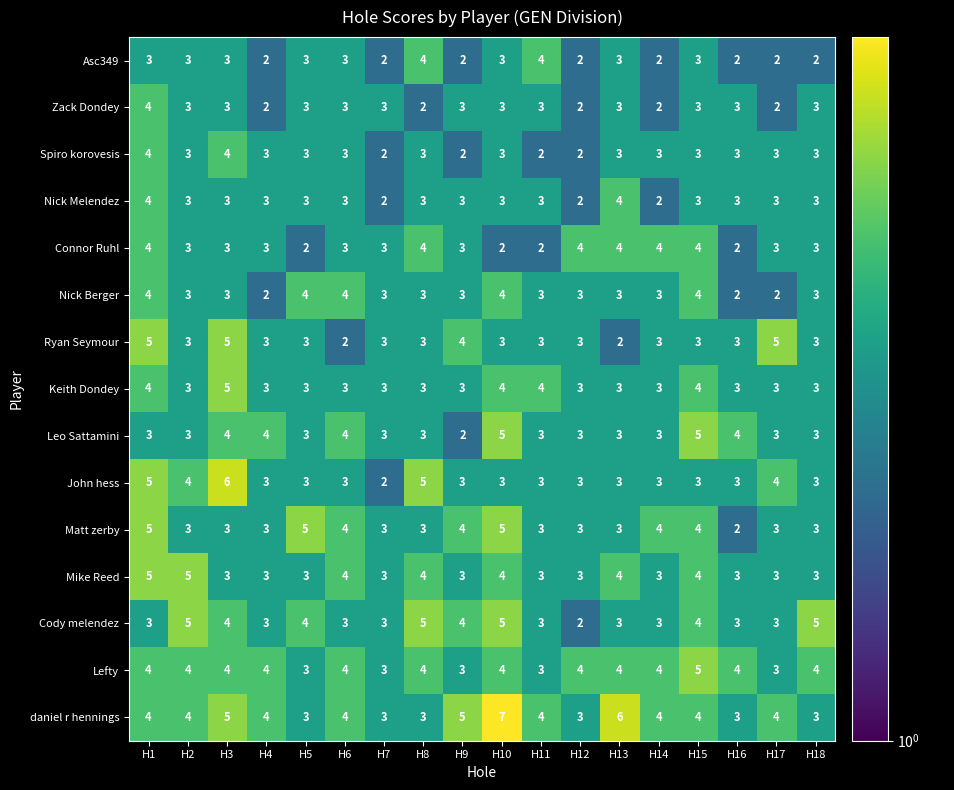

At which category is the sum across all series the highest?

H1